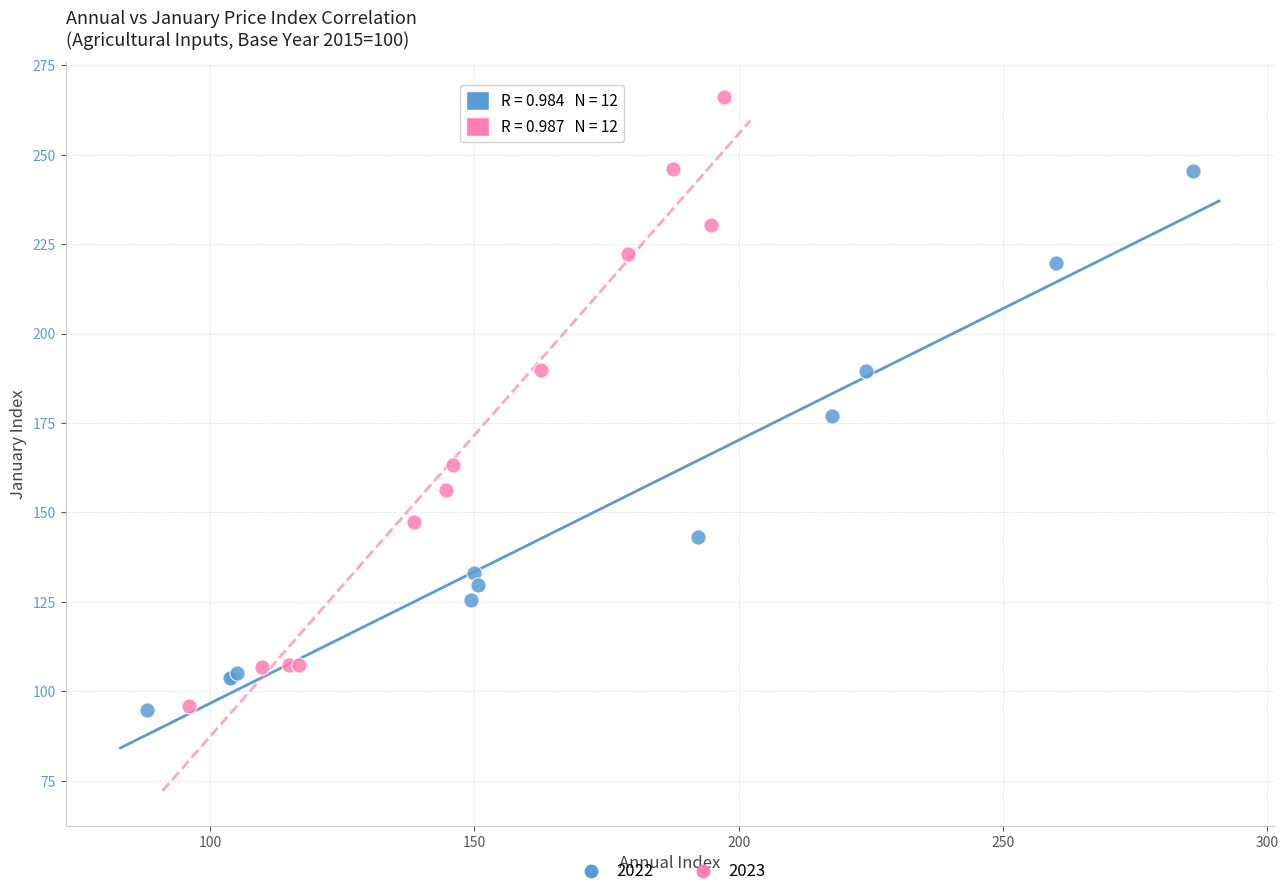

What are all the series names shown in the legend?

2022, 2023